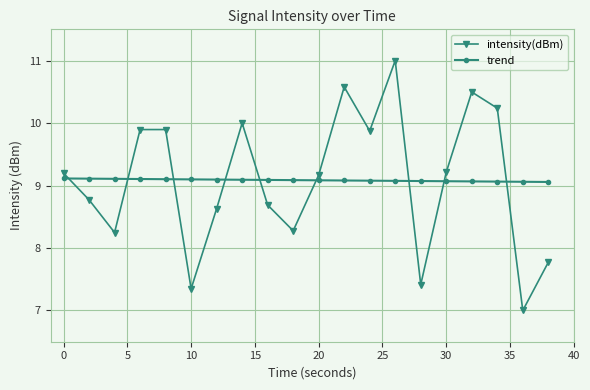

Which series has the widest spread of values?

intensity(dBm)